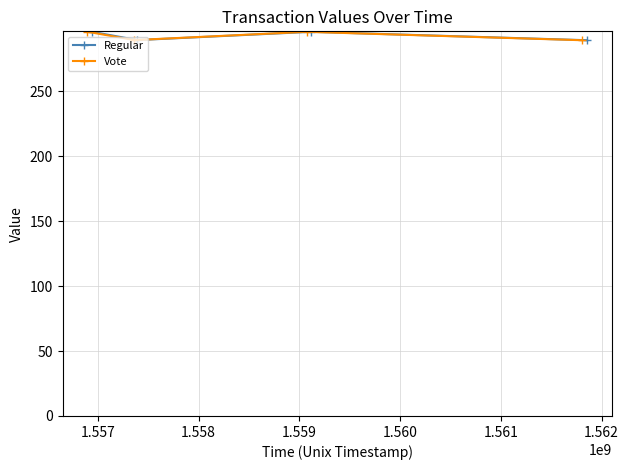

In Vote, how many points are lower than both neighbors (excluding endpoints)?

1